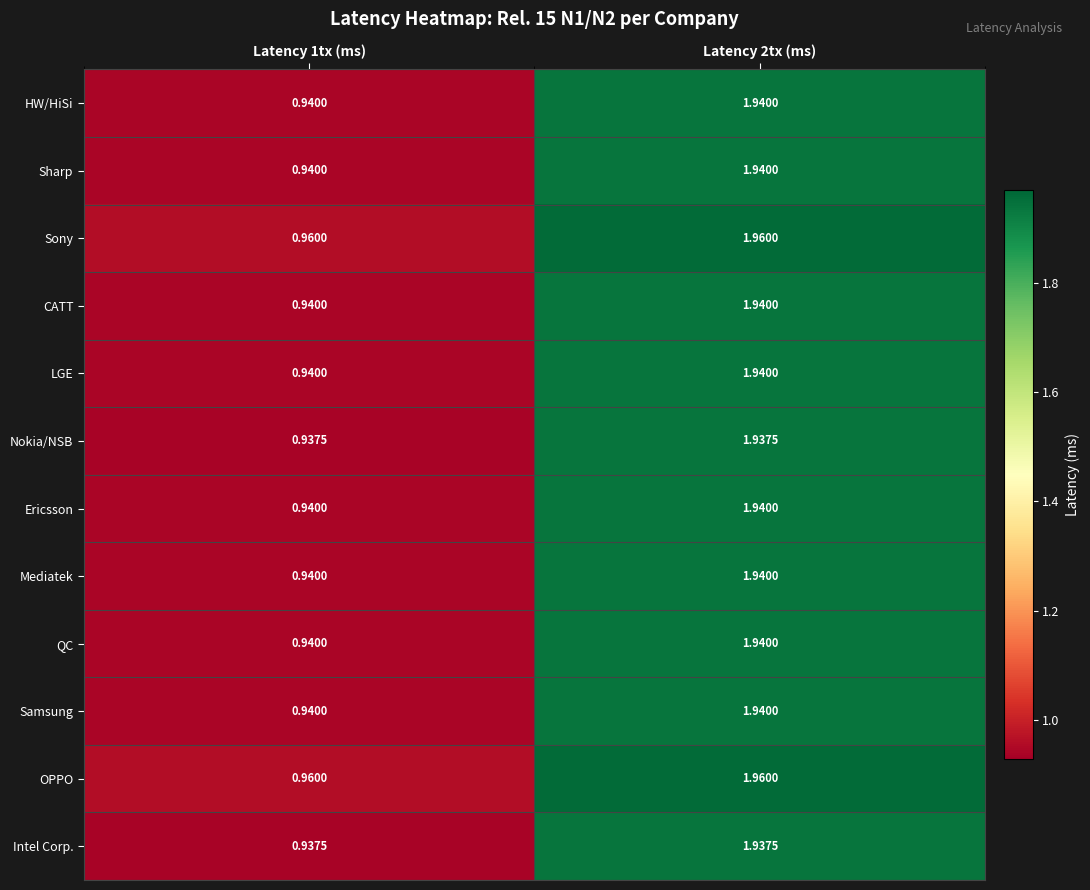

Which has a higher value, Latency 2tx (ms) or Latency 1tx (ms)?

Latency 2tx (ms)